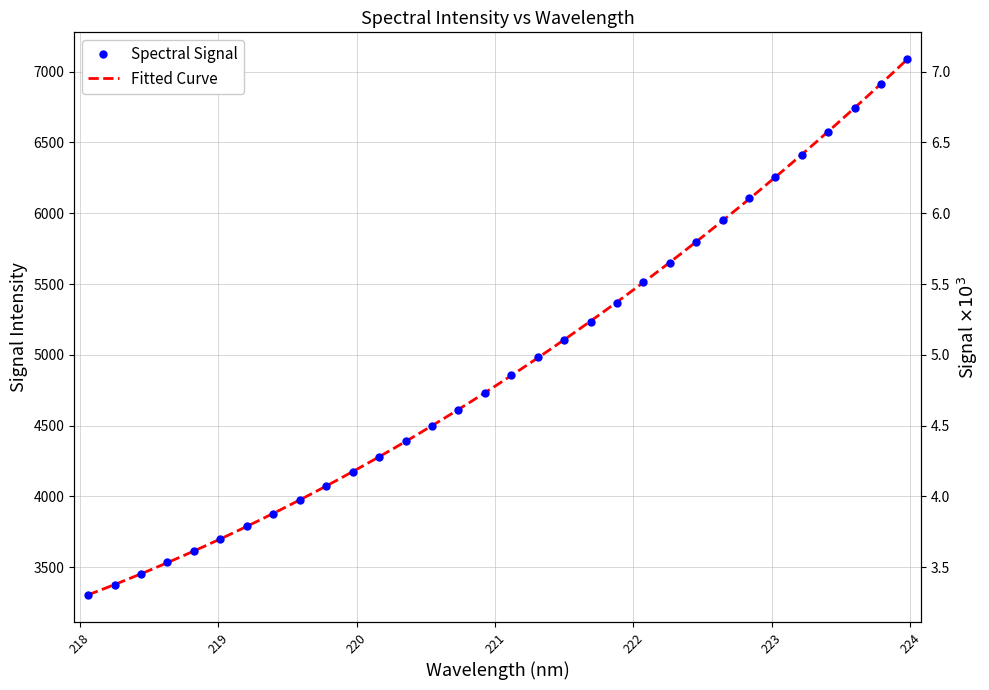

Rank the categories by value from lowest to highest.

218.0596, 218.2508, 218.442, 218.6332, 218.8244, 219.0156, 219.2067, 219.3979, 219.589, 219.7801, 219.9712, 220.1623, 220.3533, 220.5444, 220.7354, 220.9264, 221.1174, 221.3083, 221.4993, 221.6902, 221.8812, 222.0721, 222.263, 222.4538, 222.6447, 222.8355, 223.0264, 223.2172, 223.408, 223.5987, 223.7895, 223.9802